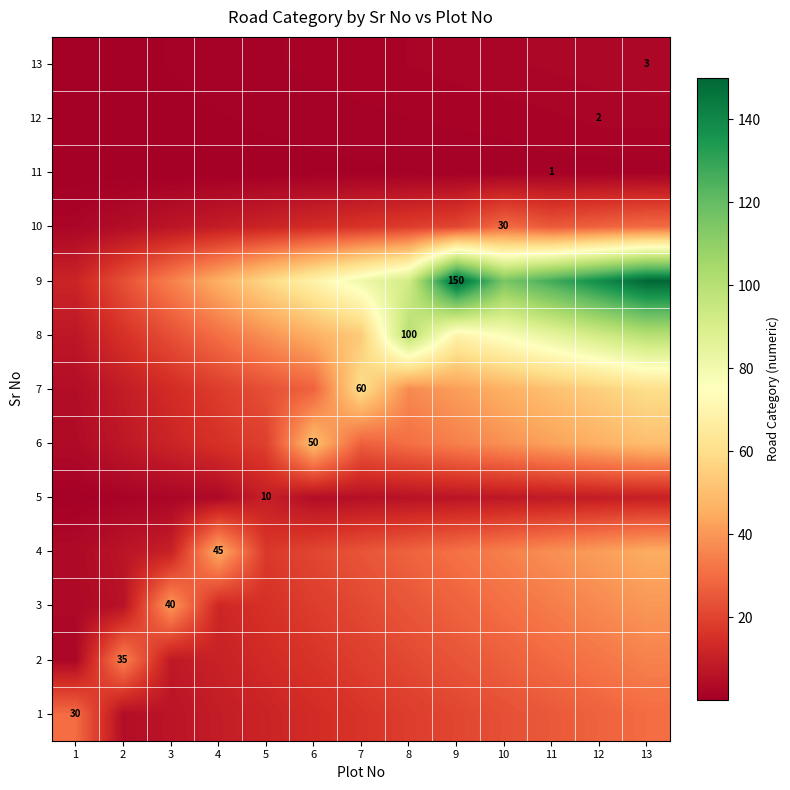

What is the difference between the 13 values at 1 and 4?

0.7